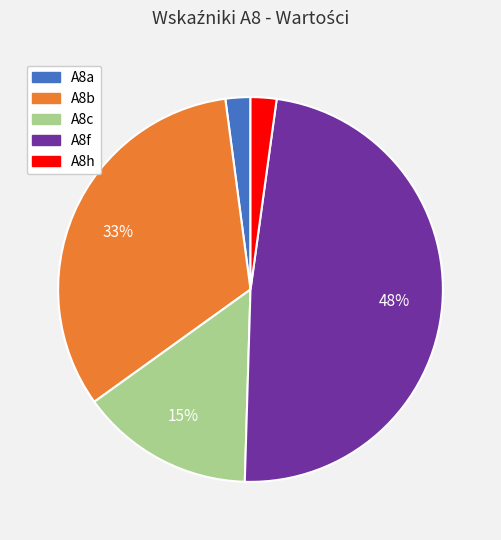

Is it true that A8b is 33% of the pie?

True